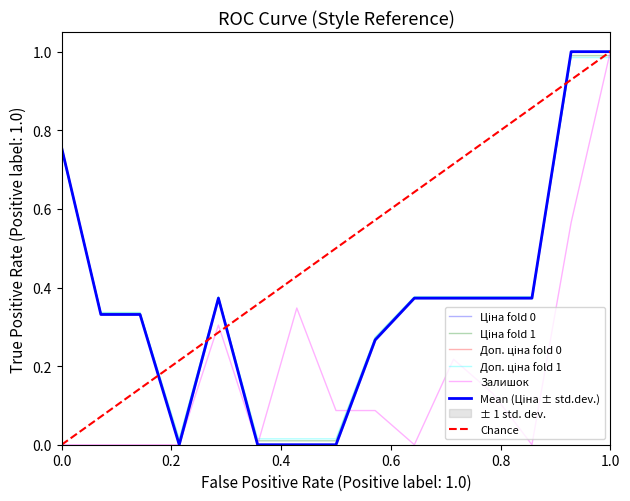

Between 287301833 and 284162246, which is larger?

287301833